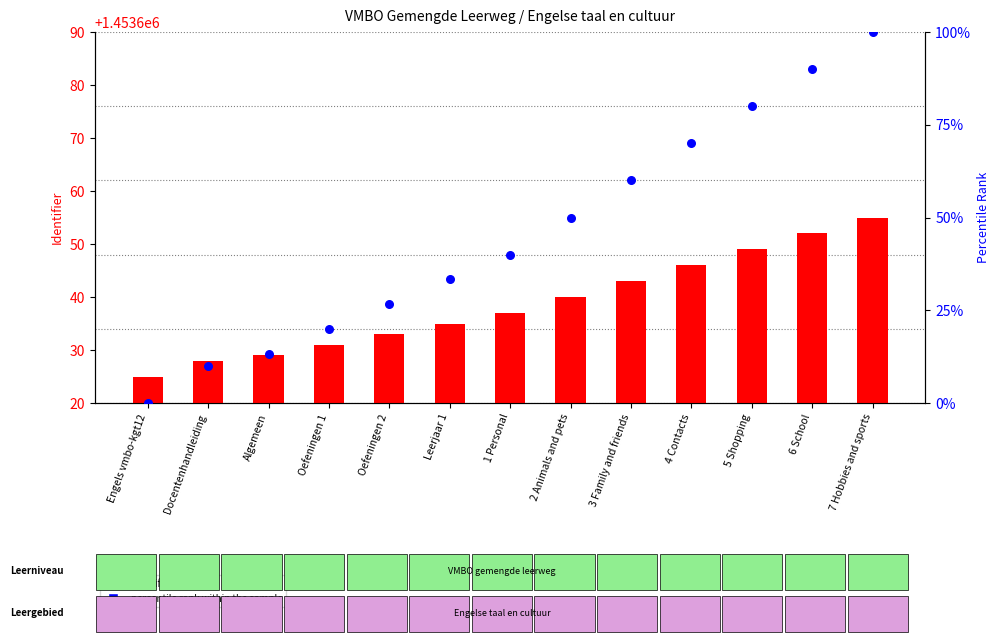

What is the total value across all series at 2 Animals and pets?

1453690.0